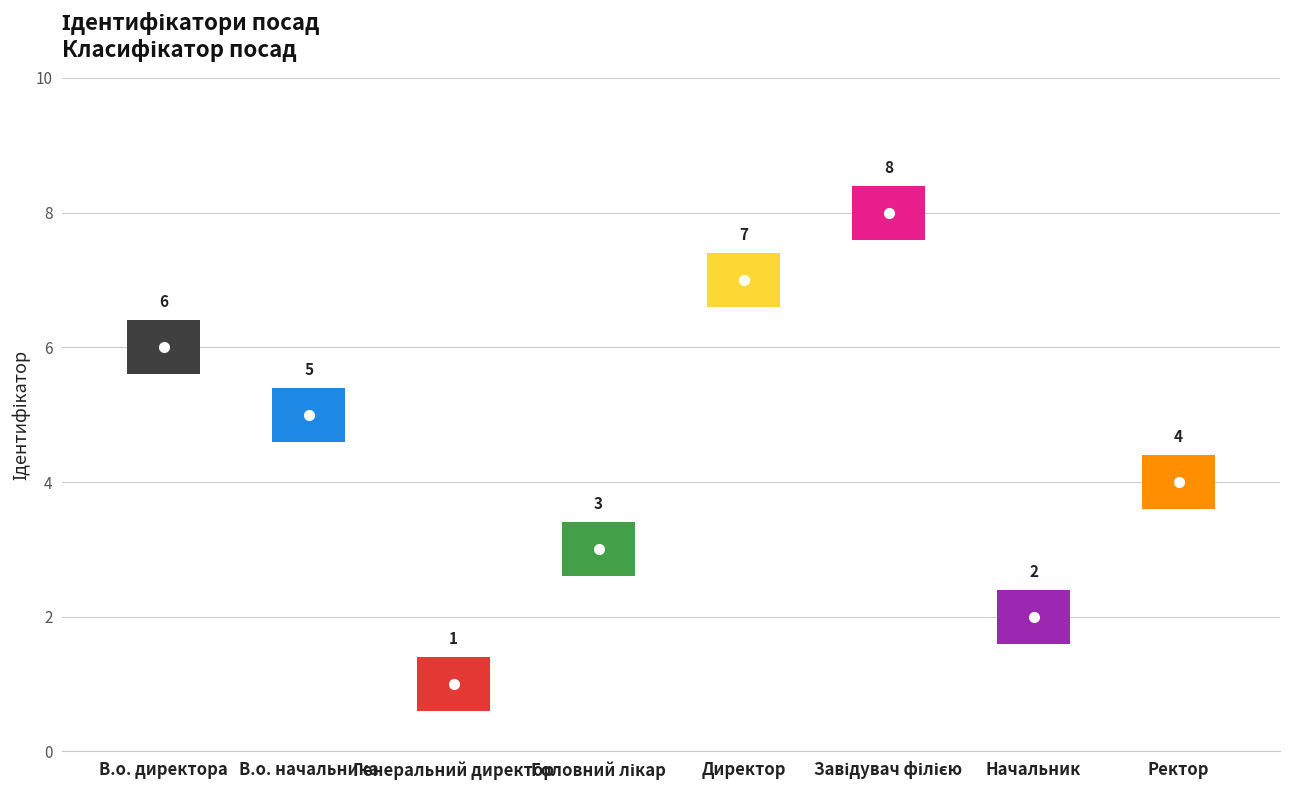

What is the difference between the maximum and minimum values?

7